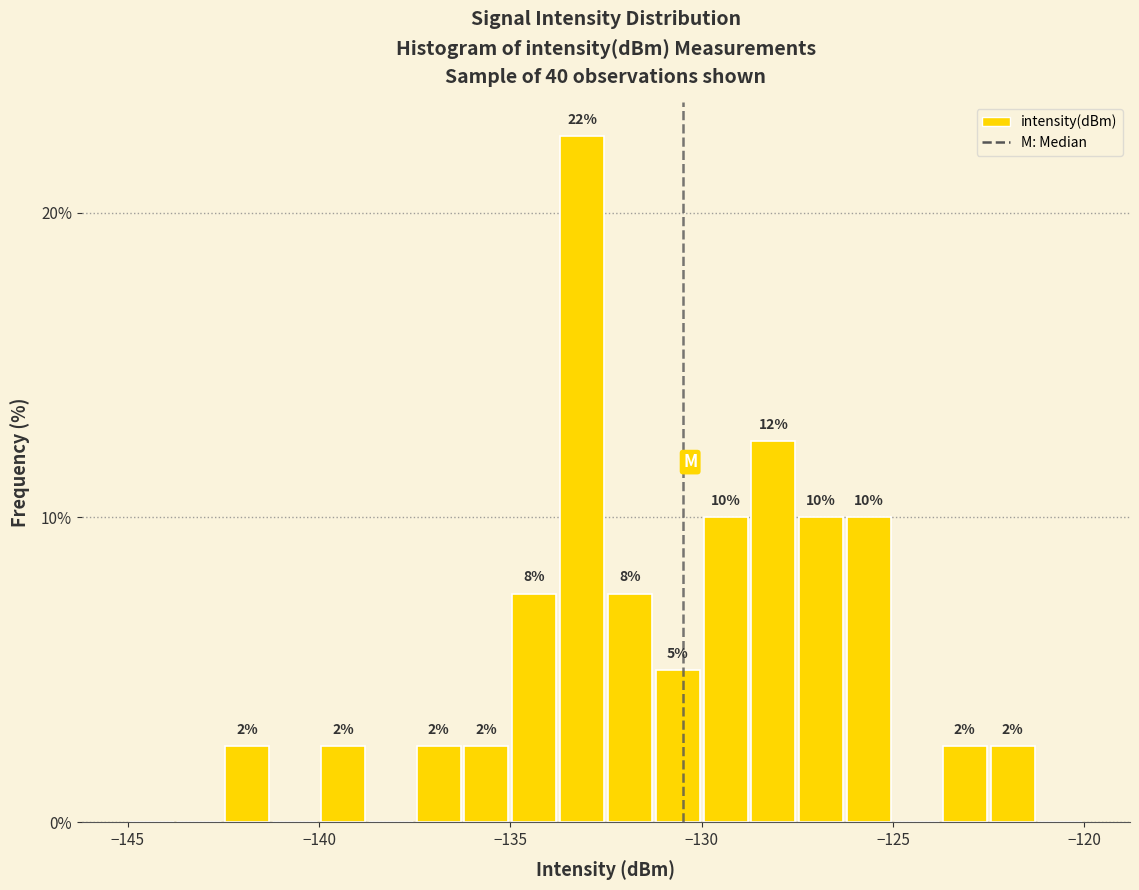

Around what value on the x-axis is the tallest bar? Give the approximate position of its centre, as read against the axis.

-133.0